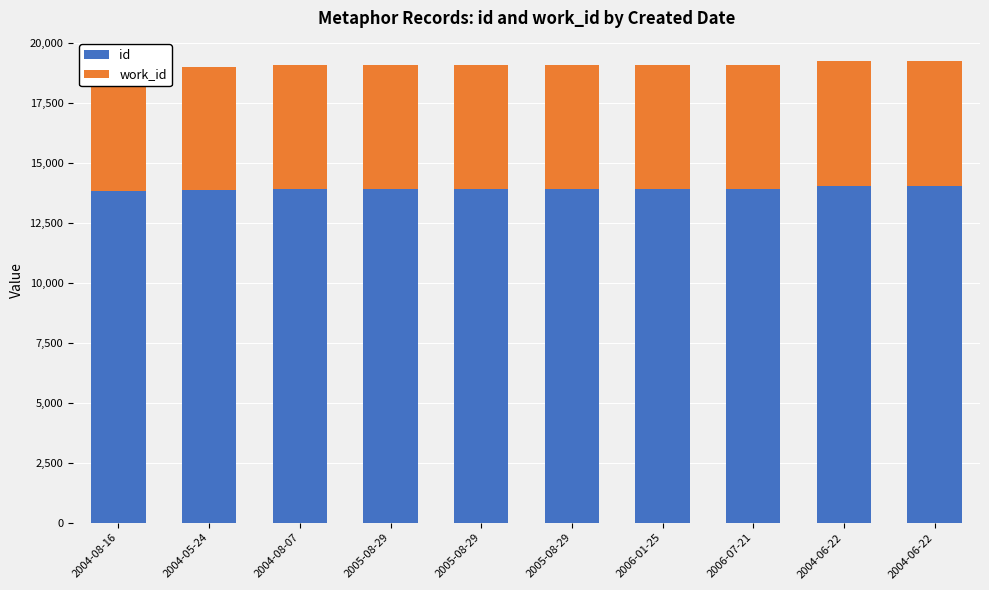

Where does the id series first go above 13915?

2006-01-25